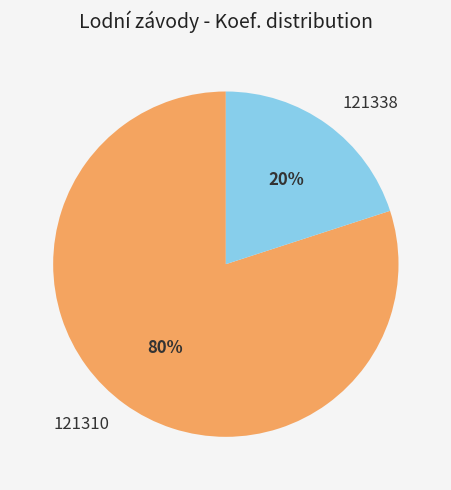

To the nearest percent, what portion does 121338 represent?

20%